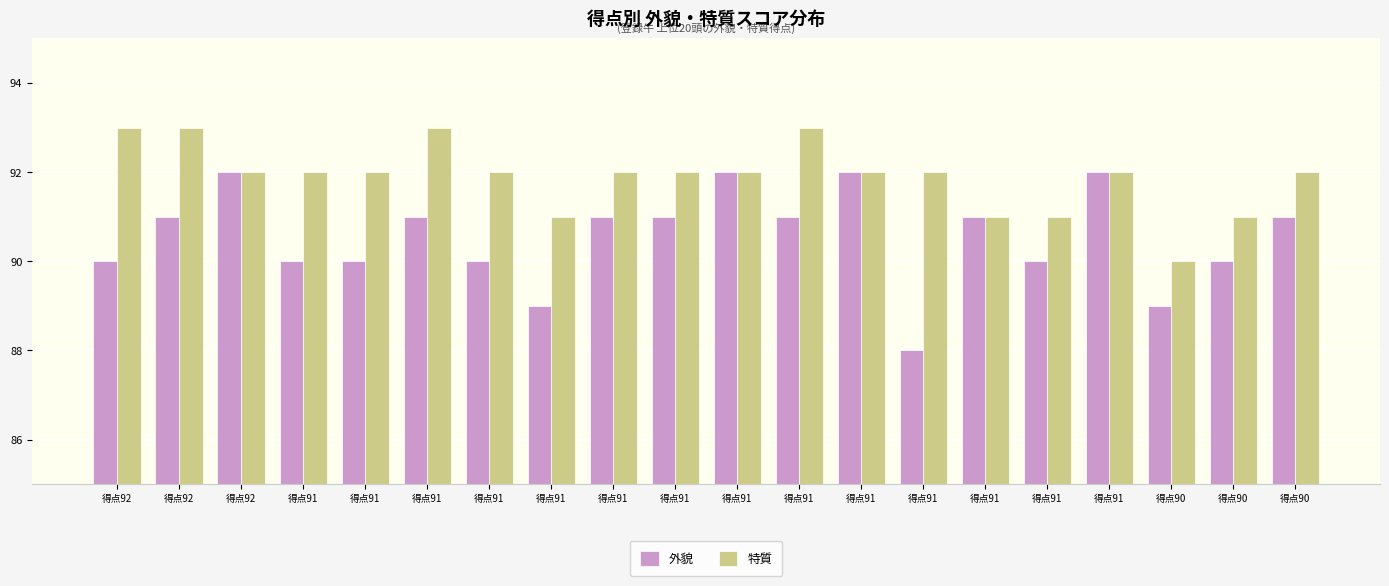

The 特質 series shows 159 at 得点90. True or false?

False